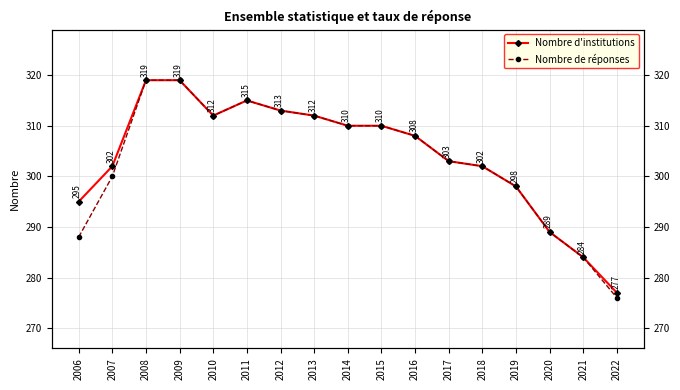

At 2013, list the series in order from smallest to largest.

Nombre d'institutions, Nombre de réponses